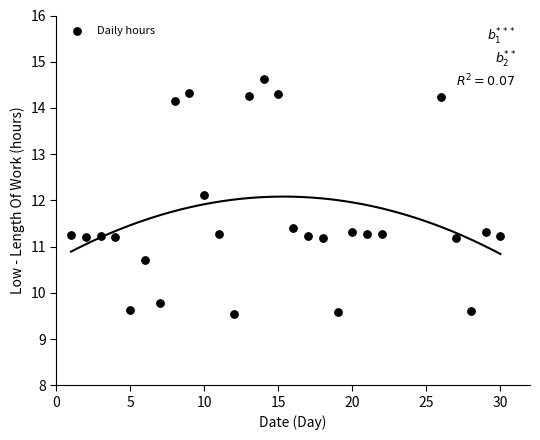

What is the range of X values (max minus min)?

29.0